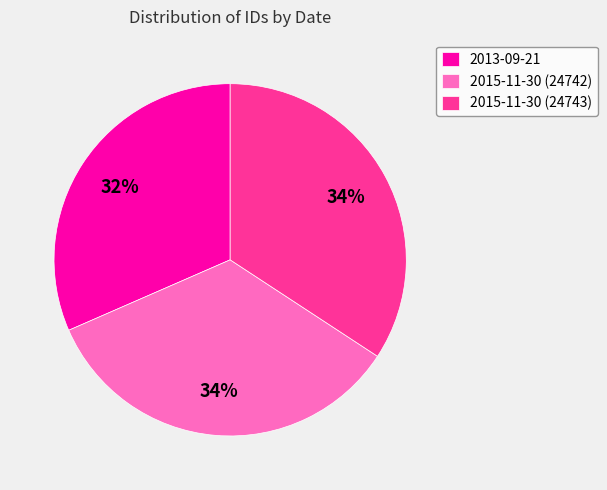

What percentage is the 2015-11-30 (24742) slice, to the nearest percent?

34%